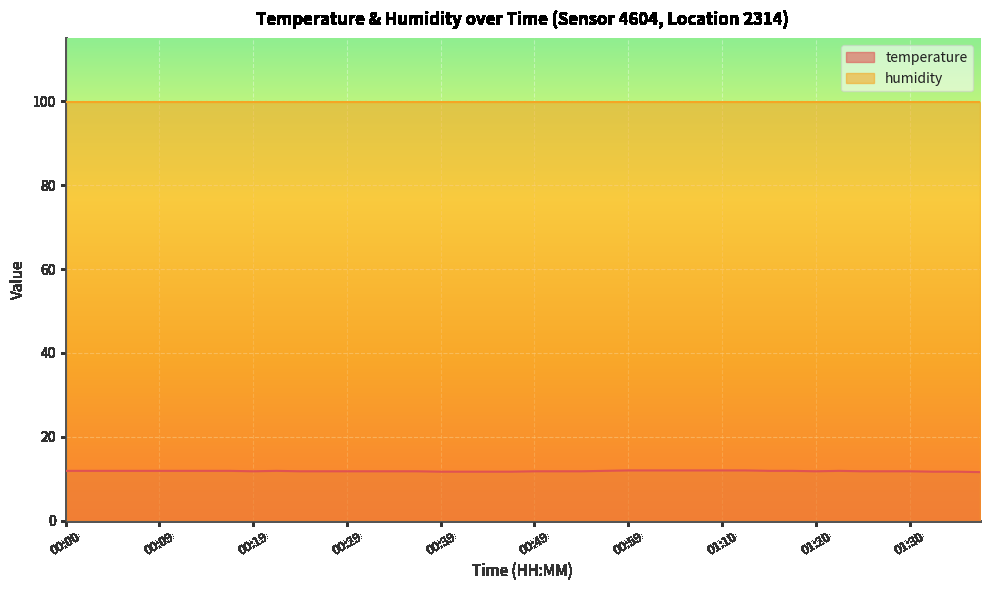

Count the values in the range 11 to 12.

40